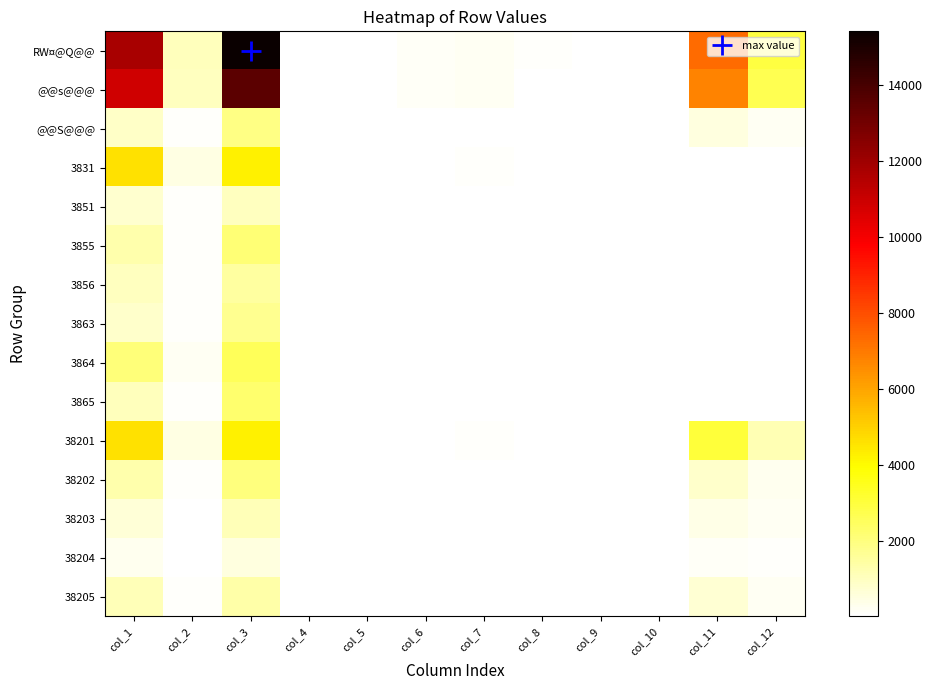

At how many categories does at least one series exceed 6492?

3